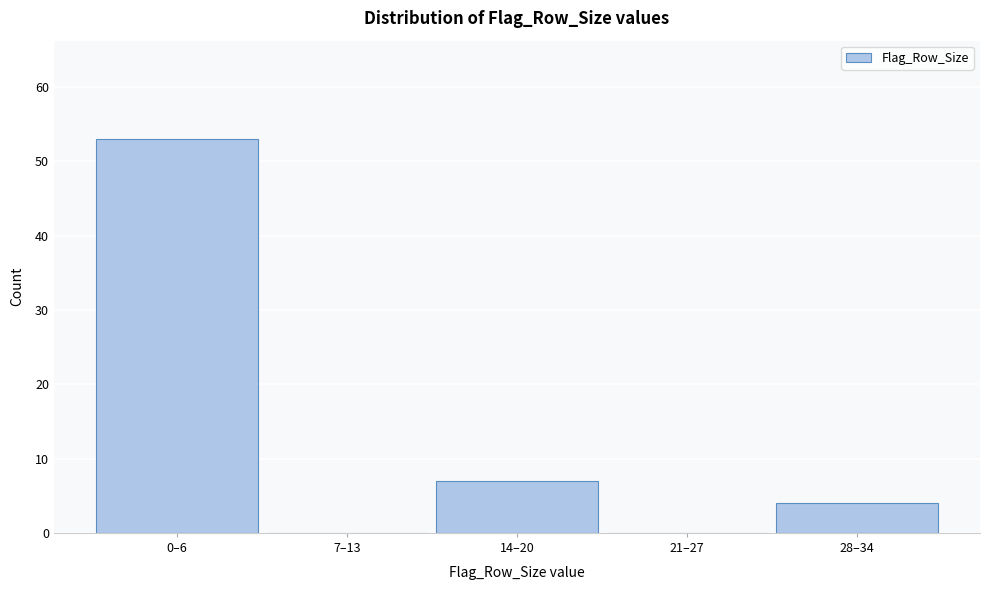

Reading left to right, transcribe all the data shown in this chart.

0–6=53	7–13=0	14–20=7	21–27=0	28–34=4